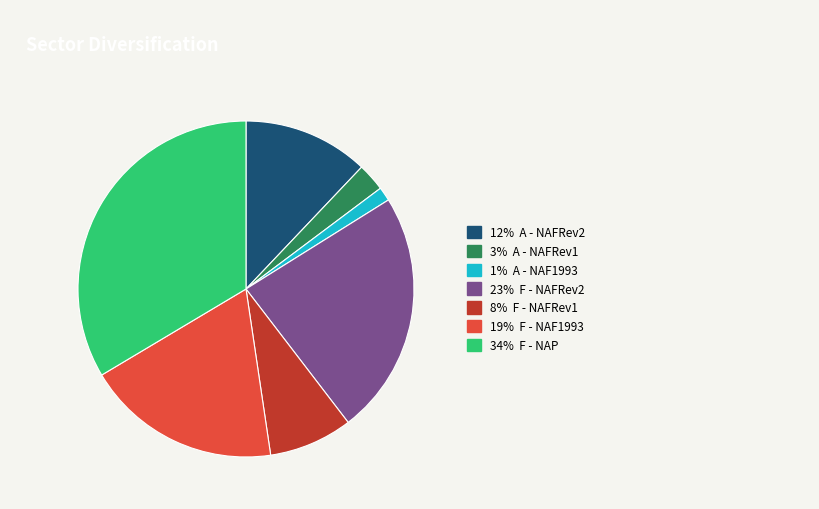

How many slices are in this pie chart?

7